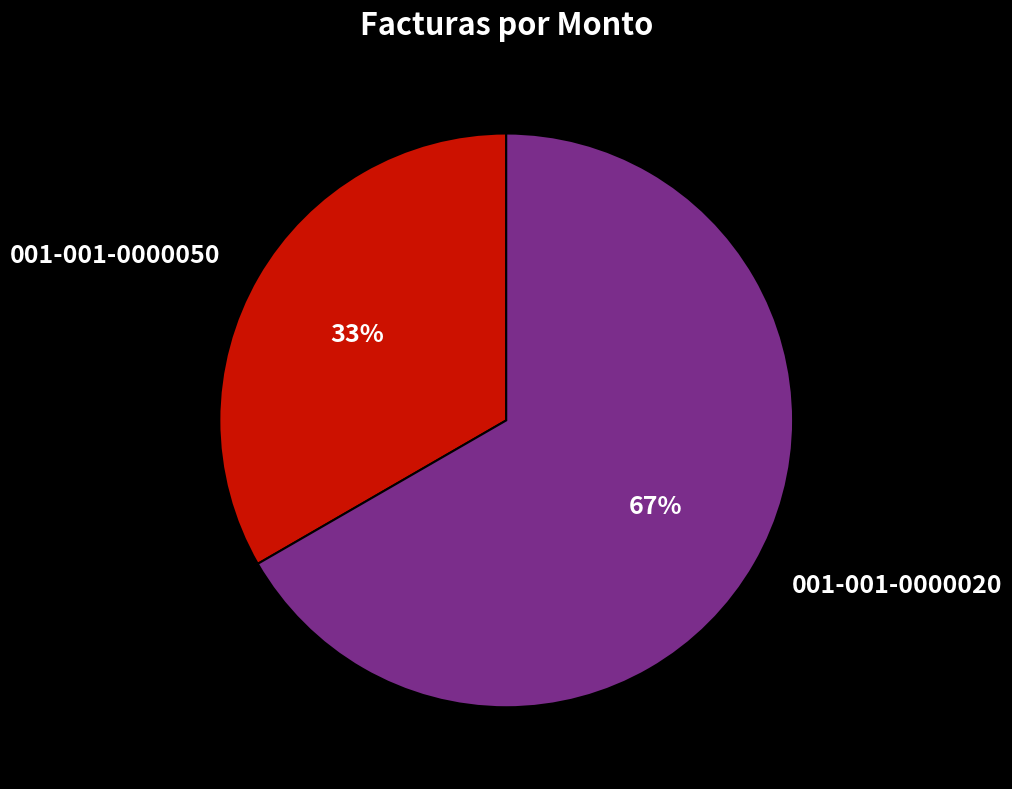

Rank the categories by value from lowest to highest.

001-001-0000050, 001-001-0000020